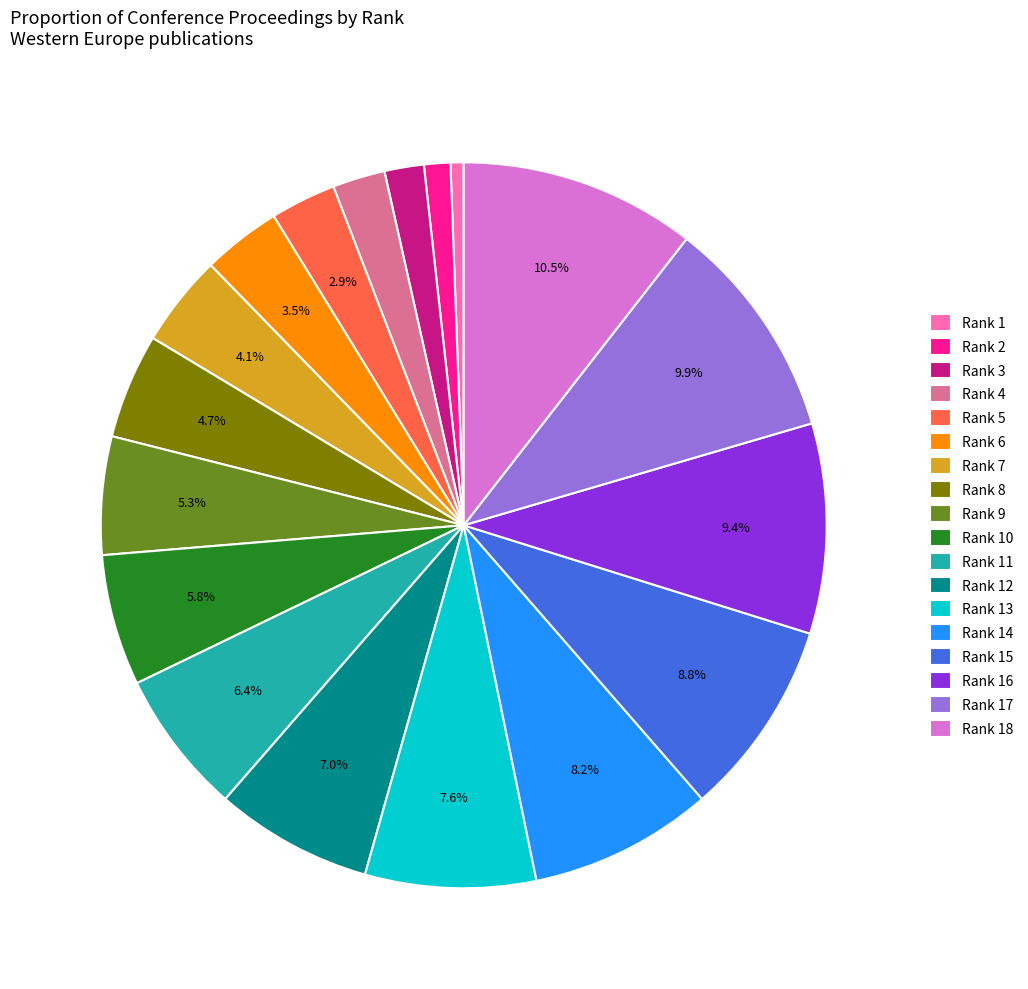

How many slices are in this pie chart?

18